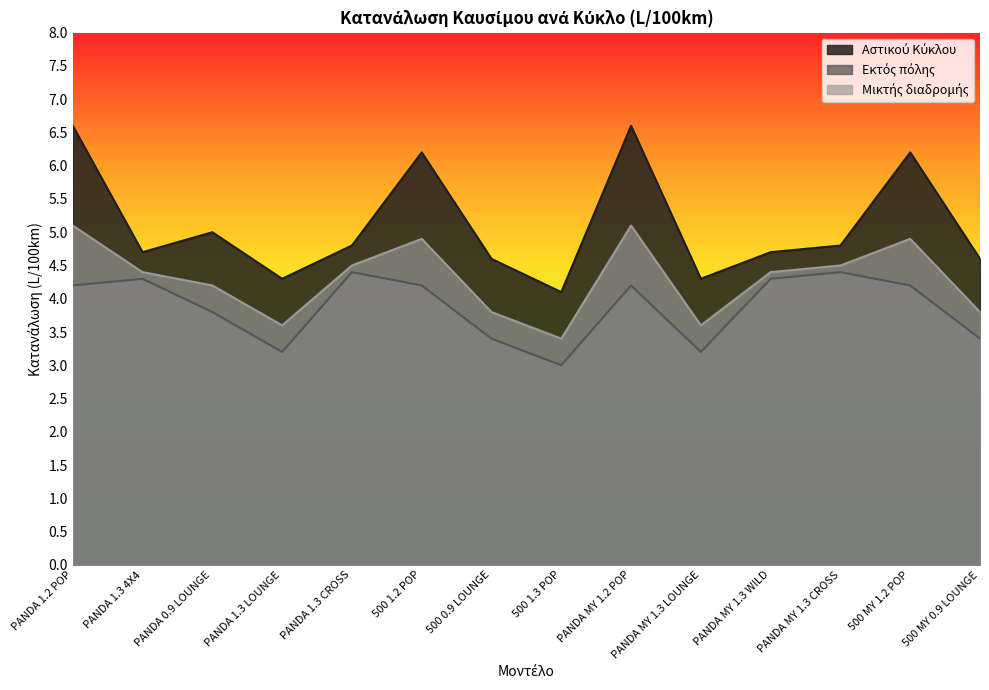

Reading left to right, list all the values displayed in this chart.

Αστικού Κύκλου: 6.6	4.7	5.0	4.3	4.8	6.2	4.6	4.1	6.6	4.3	4.7	4.8	6.2	4.6
Εκτός πόλης: 4.2	4.3	3.8	3.2	4.4	4.2	3.4	3.0	4.2	3.2	4.3	4.4	4.2	3.4
Μικτής διαδρομής: 5.1	4.4	4.2	3.6	4.5	4.9	3.8	3.4	5.1	3.6	4.4	4.5	4.9	3.8